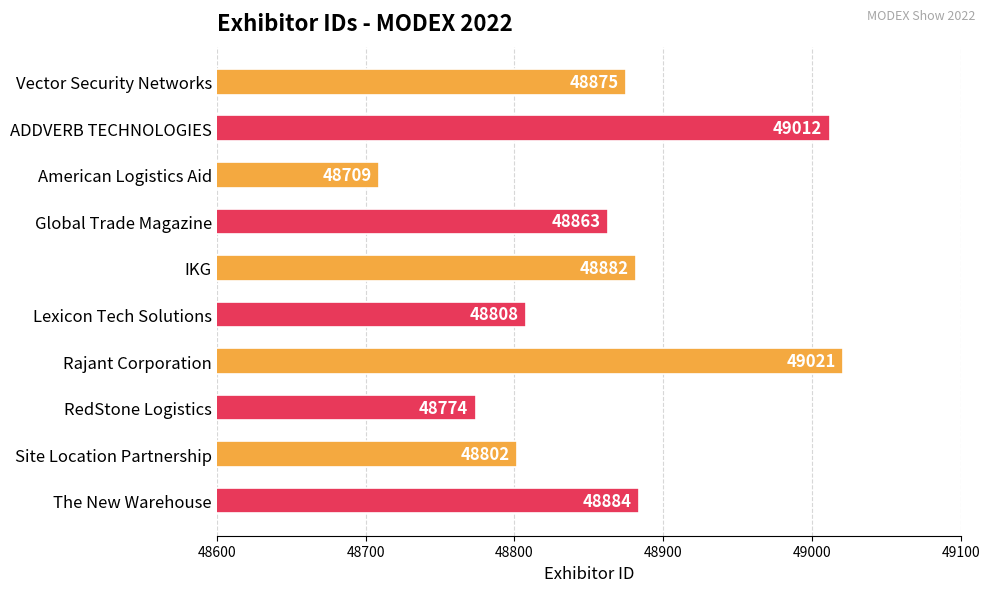

Does the chart contain stacked bars?

No